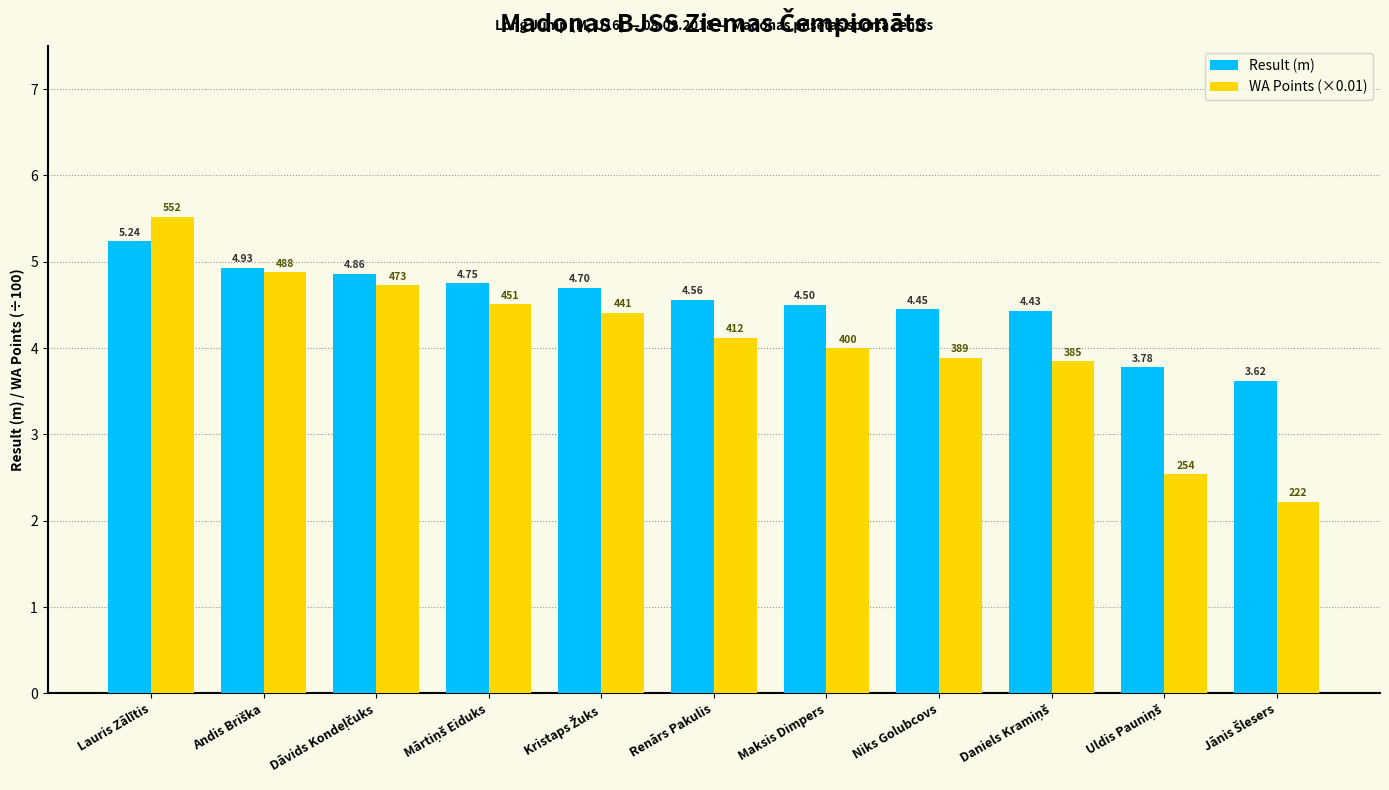

Which series has the largest total across all categories?

Result (m)